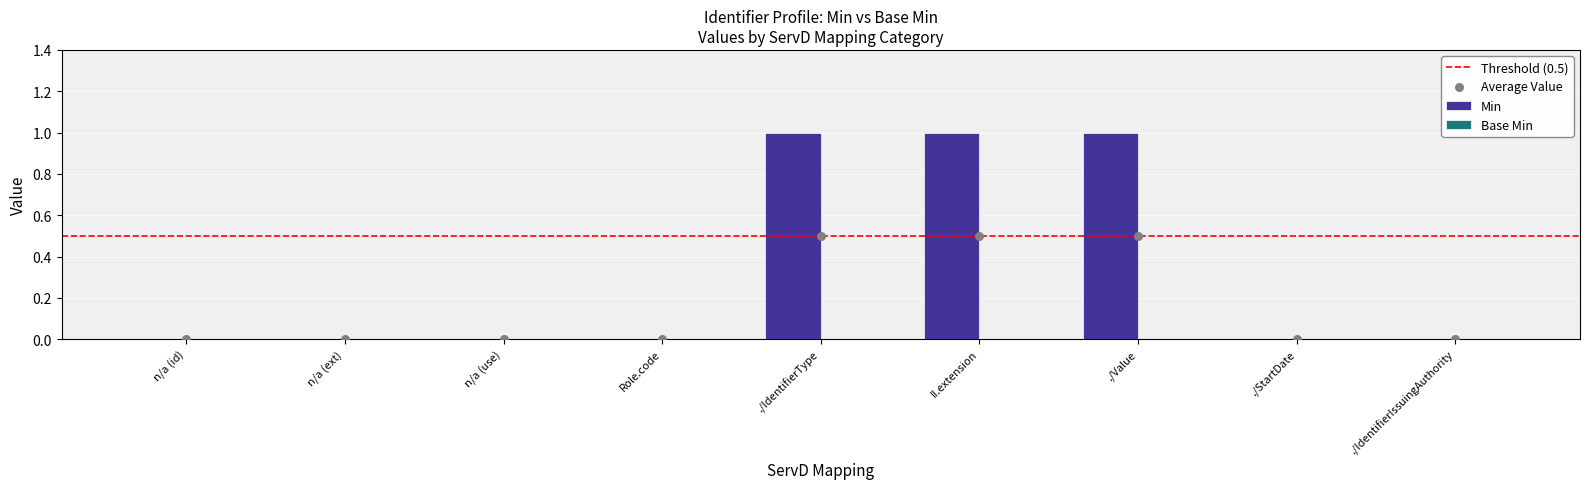

Is it true that Min equals 0 at ./StartDate?

True